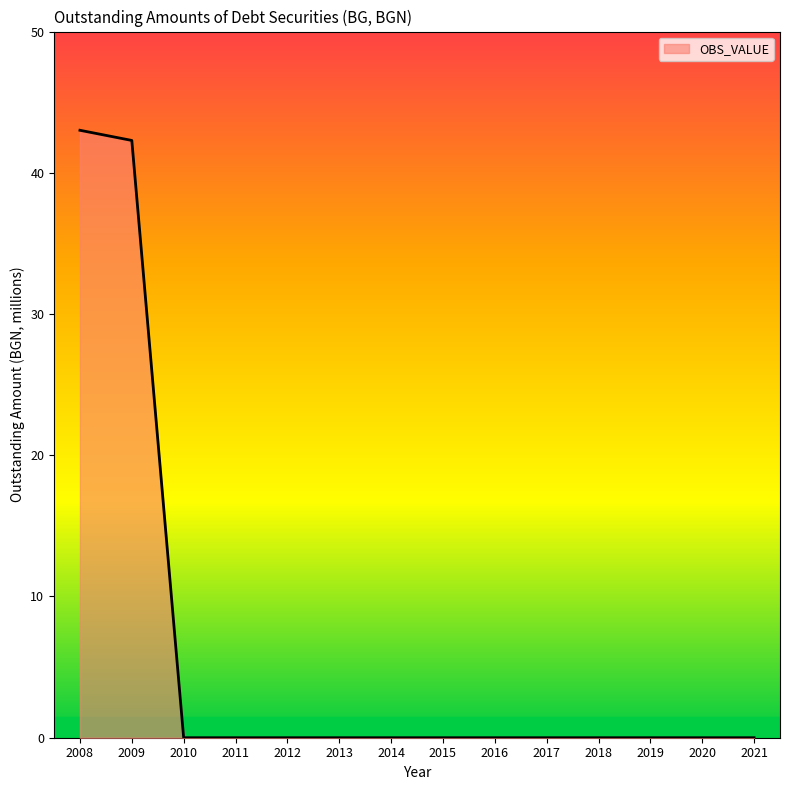

What is the difference between the maximum and minimum values?

43.0